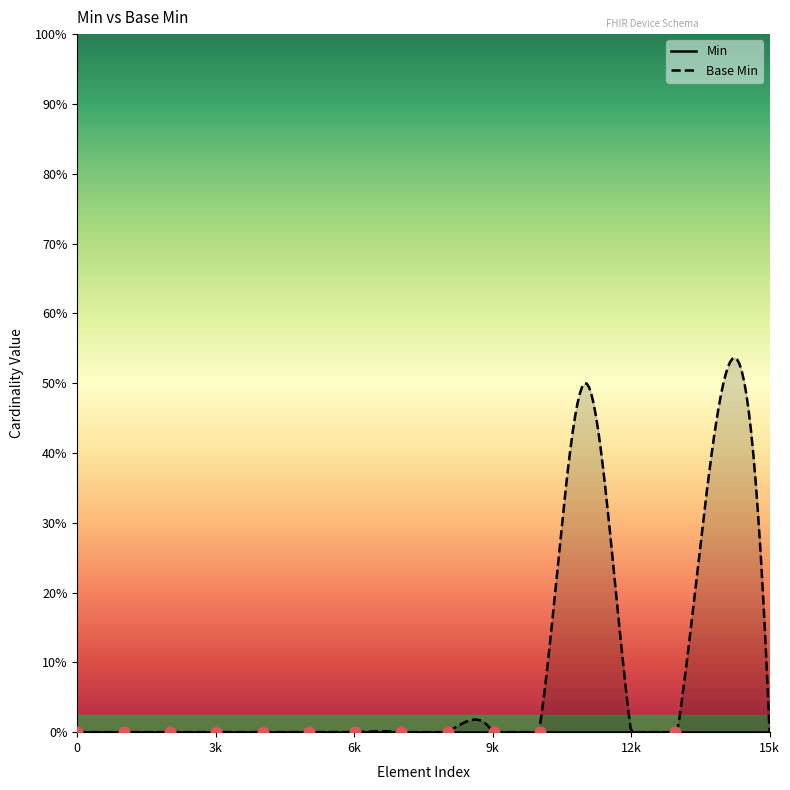

Which series reaches the minimum Y coordinate?

Min